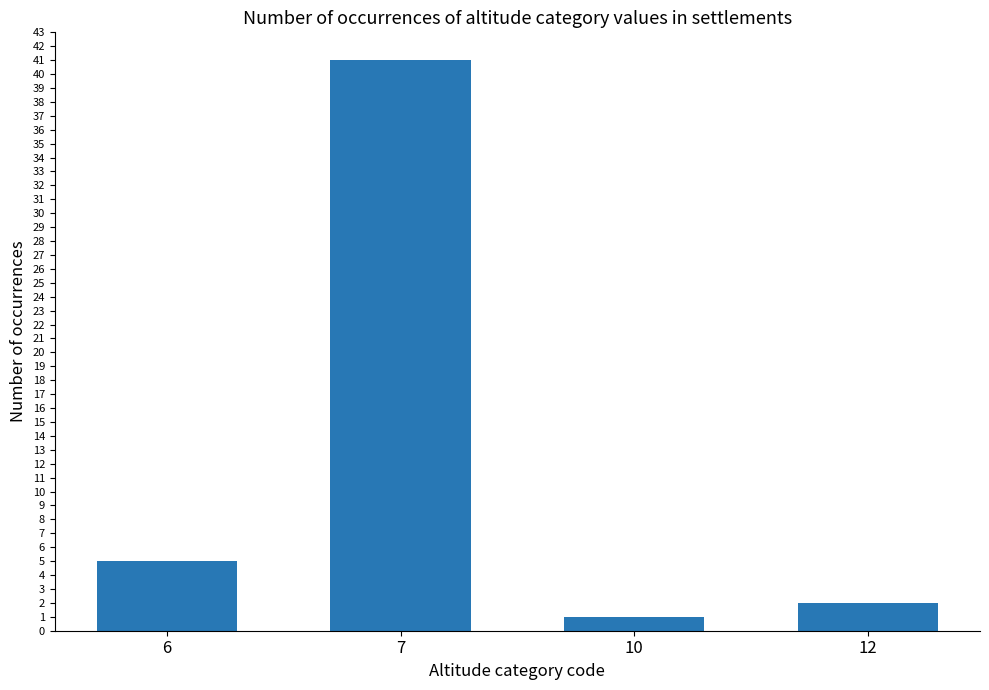

Are the bars horizontal?

No